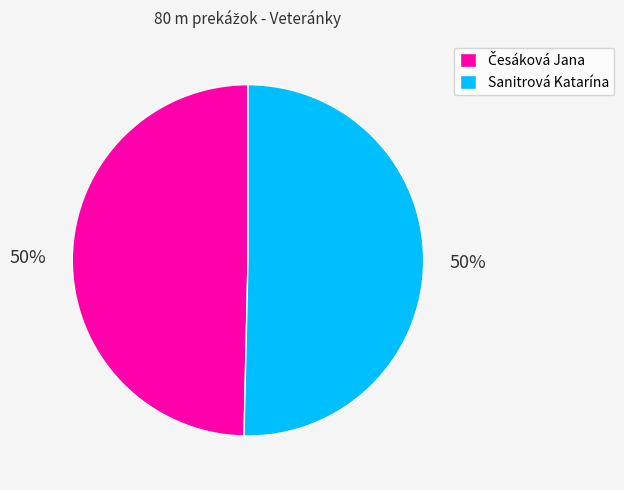

To the nearest percent, what is the average slice percentage?

50%